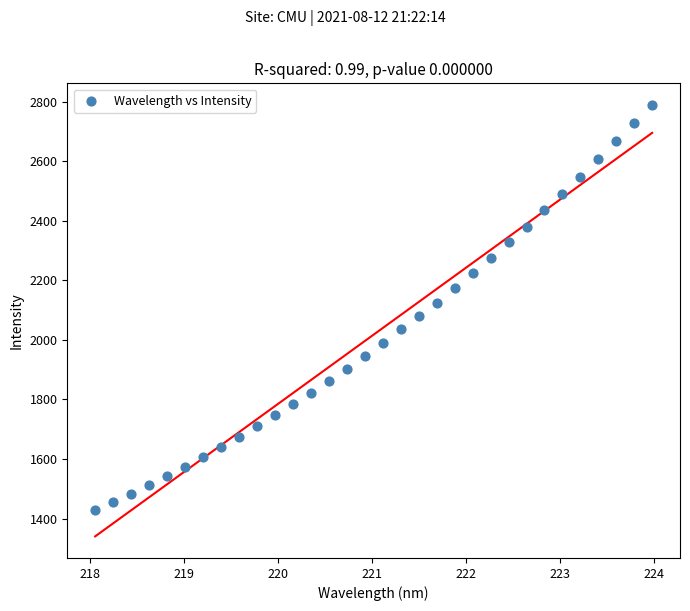

What is the range of X values (max minus min)?

5.9